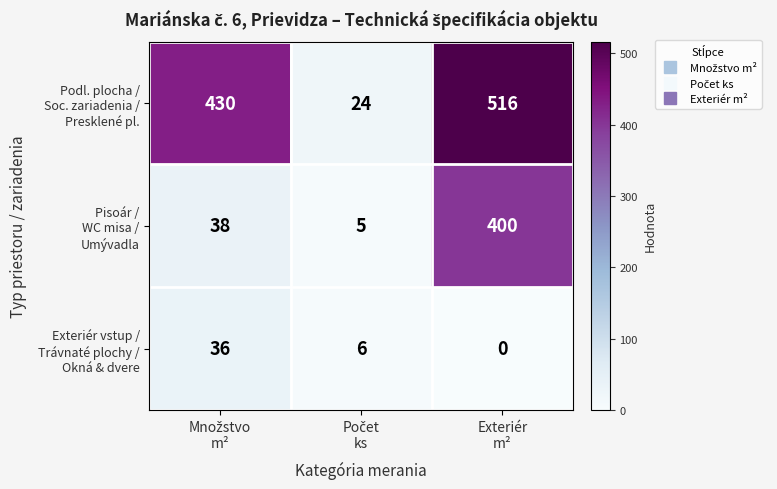

What is the maximum value shown in the chart?

516